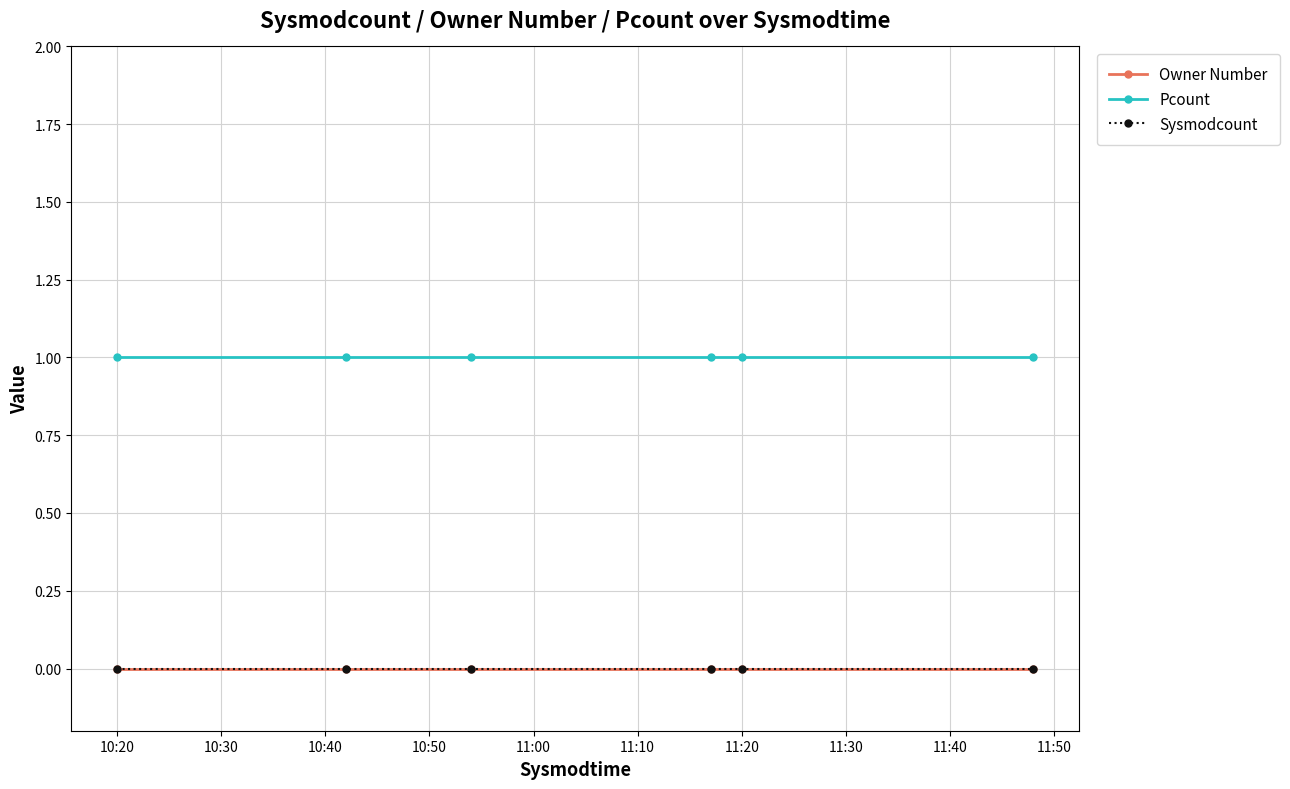

True or false: Pcount and Owner Number intersect in this chart.

False